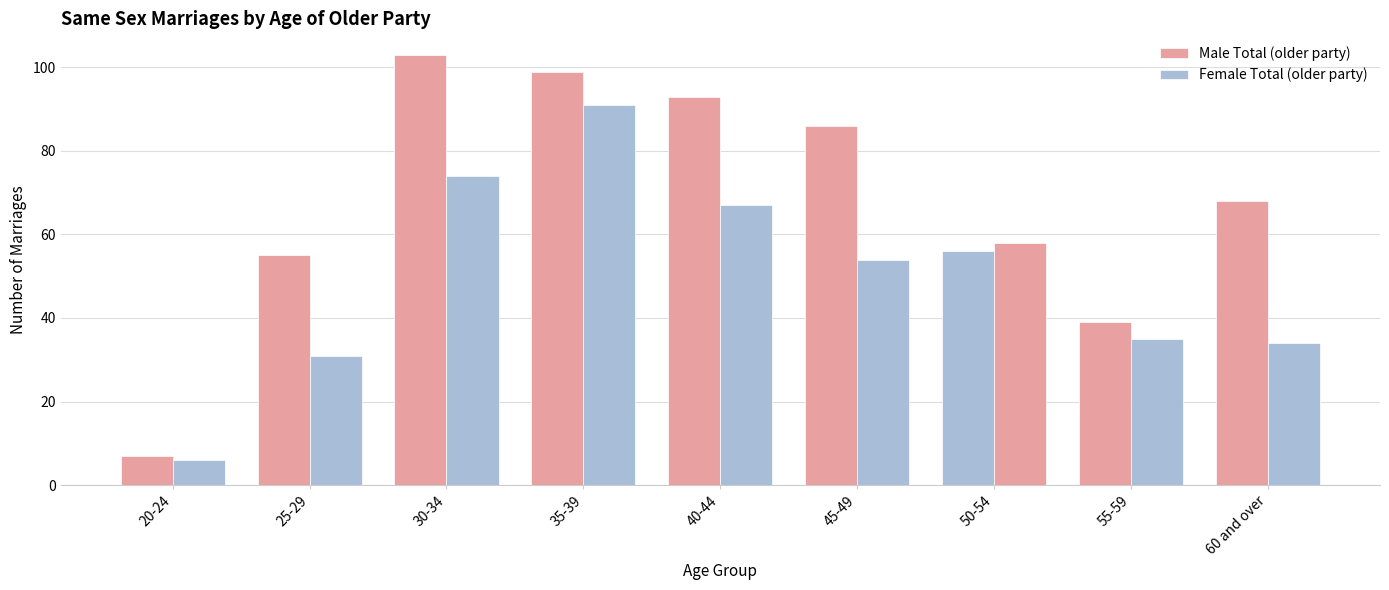

What value does the Male Total (older party) series have at 35-39, to the nearest 5?

100